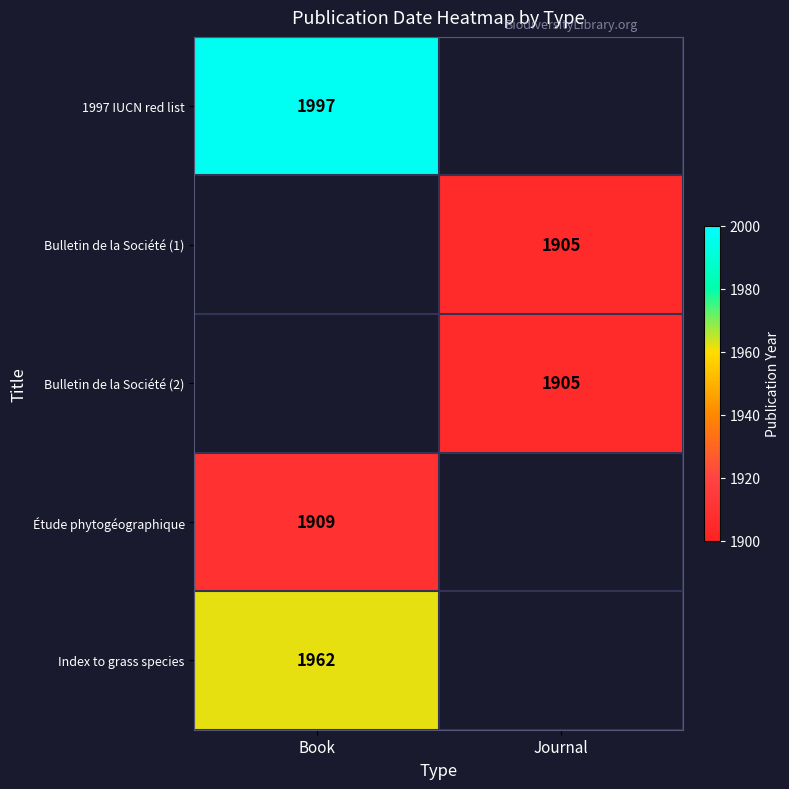

The value of Index to grass species at Book is 1355. True or false?

False